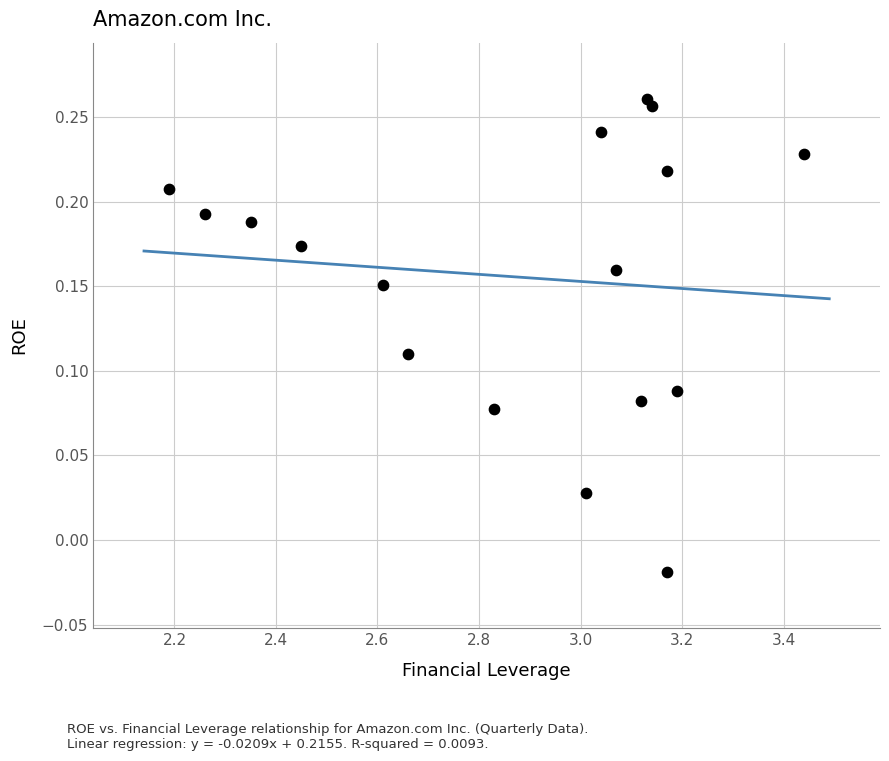

What is the range of X values (max minus min)?

1.2